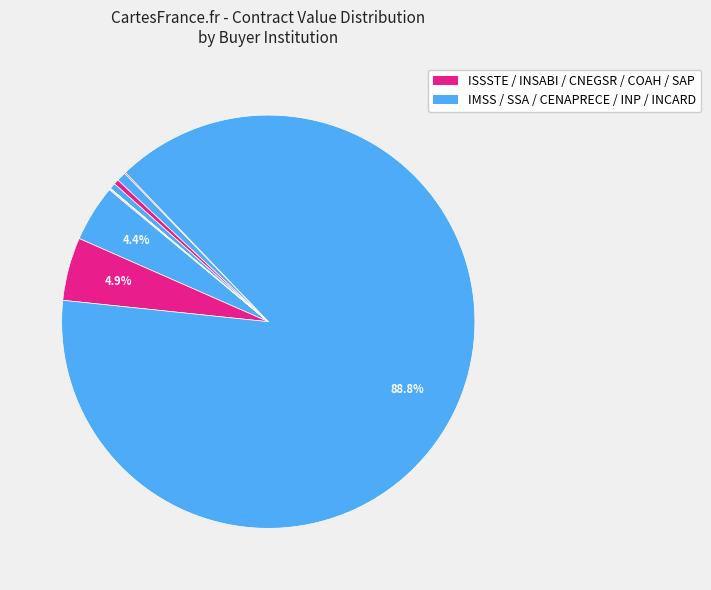

Does any single category account for the majority?

Yes